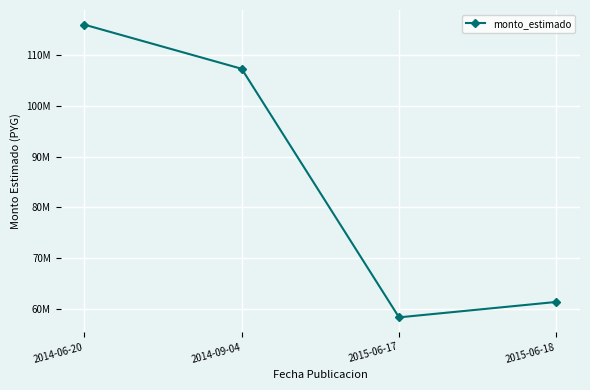

Does the chart have visible grid lines?

Yes